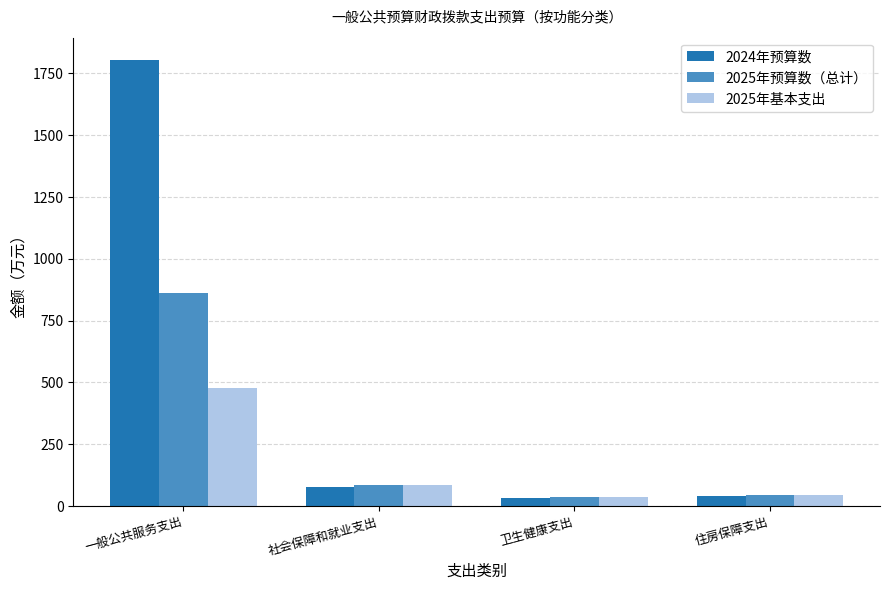

How many bars are there in each group?

3